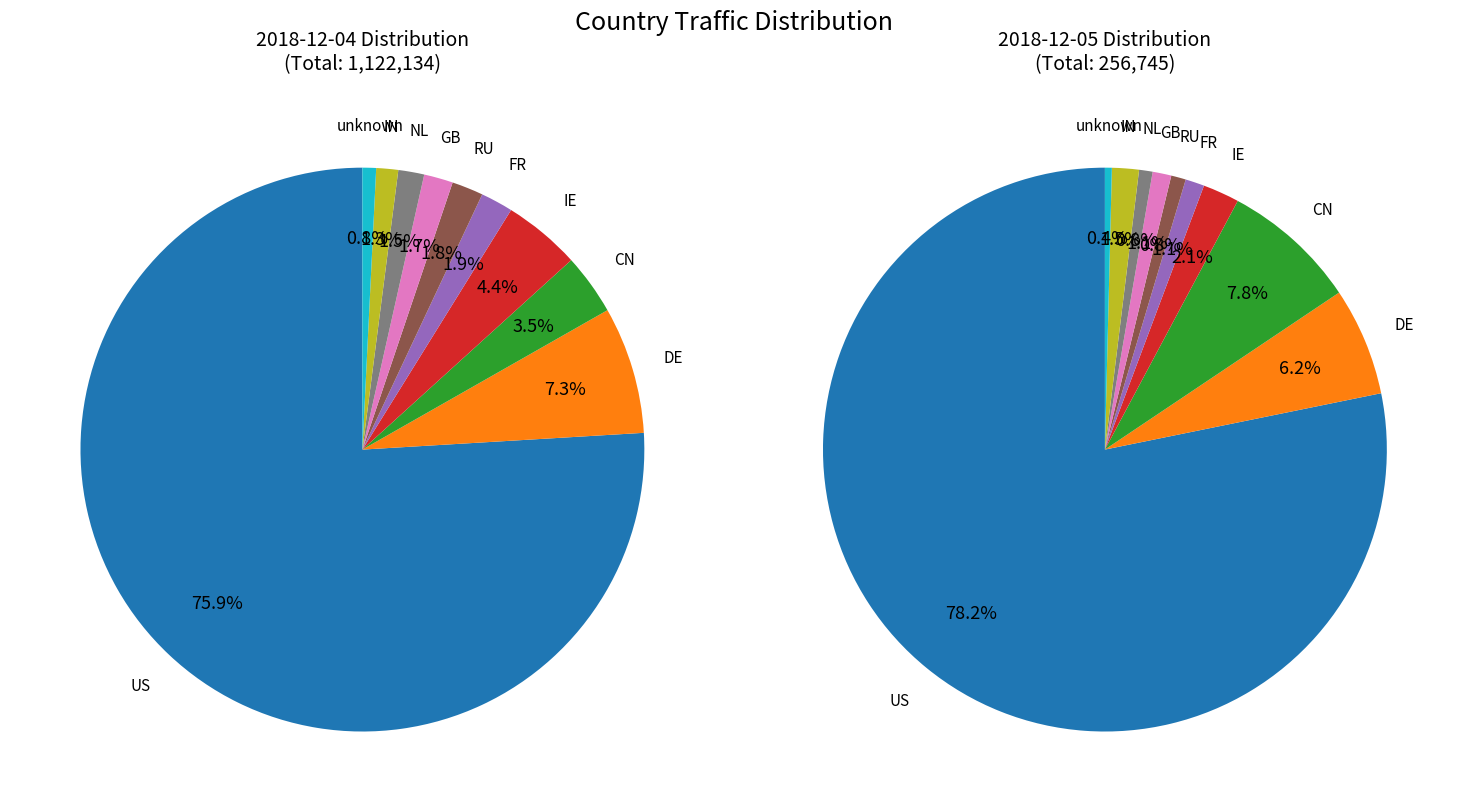

To the nearest percent, what is the difference between the largest and smallest slice percentages?

75%